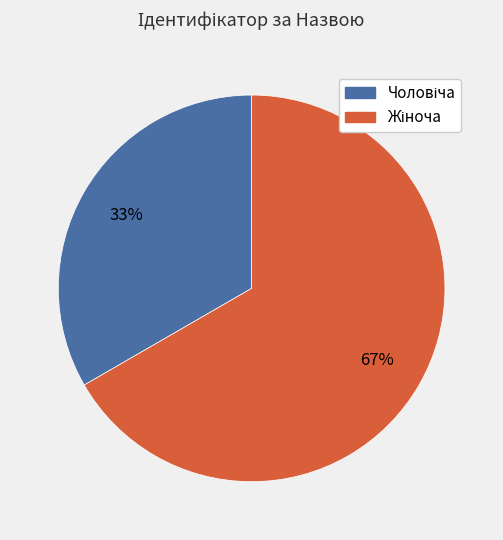

To the nearest percent, what is the average slice percentage?

50%